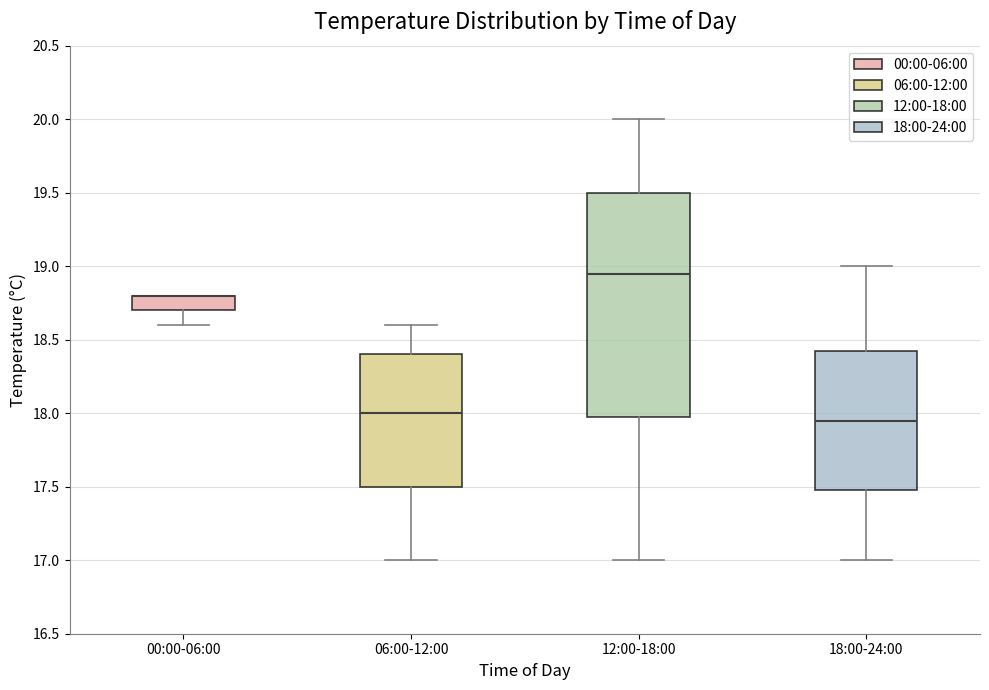

Which box is the tallest, from its lower edge to its upper edge?

12:00-18:00